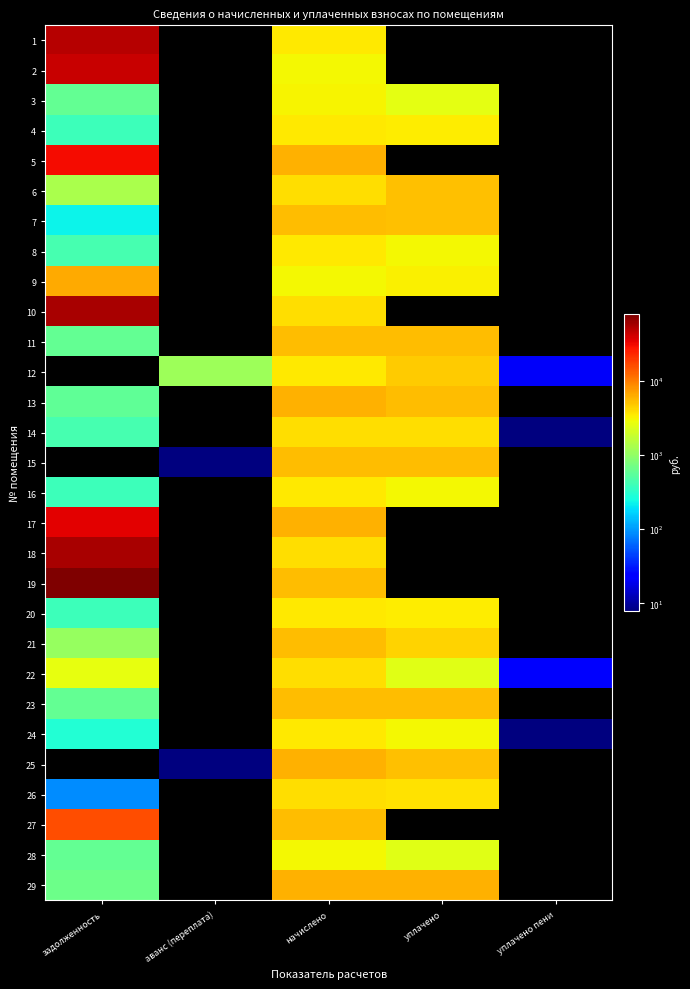

How many data points does each series have?

5